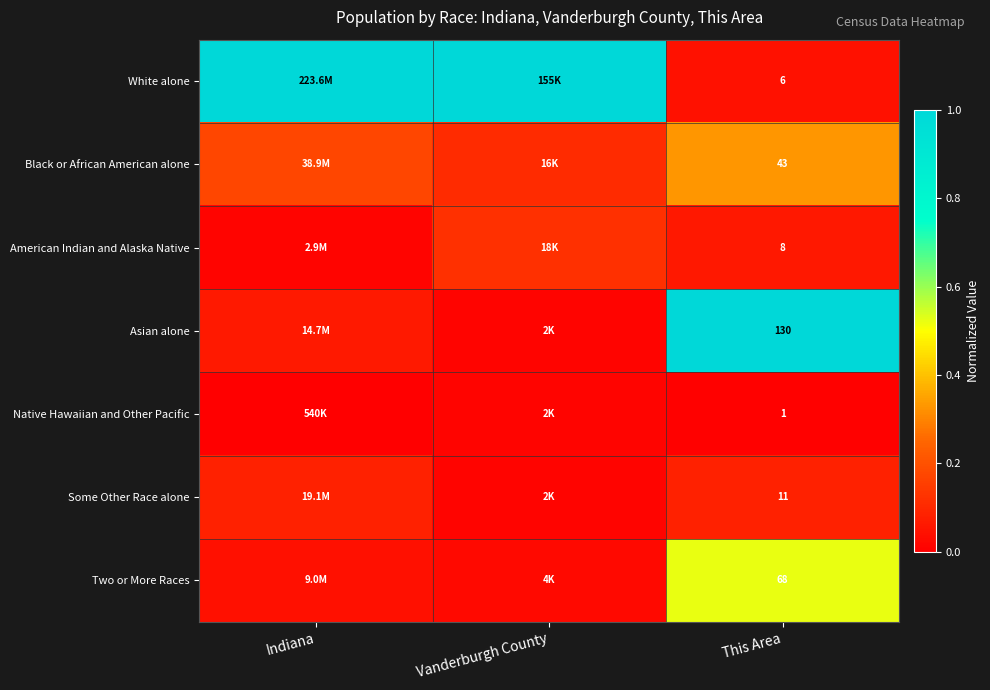

Is the value of White alone at This Area greater than the value of American Indian and Alaska Native at This Area?

No